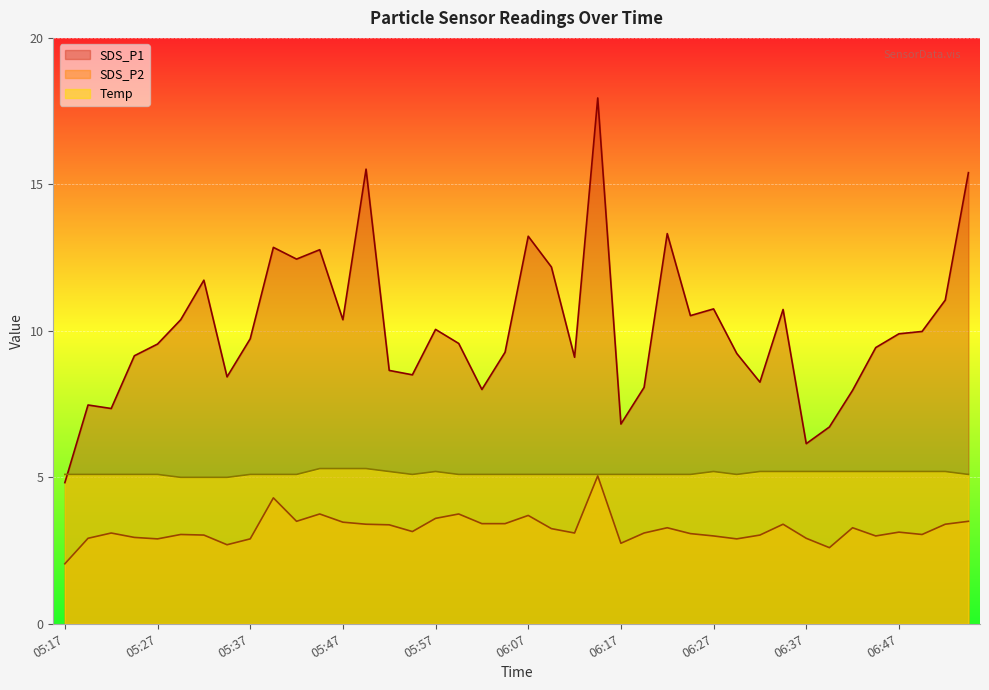

How many lines are shown in the chart?

3